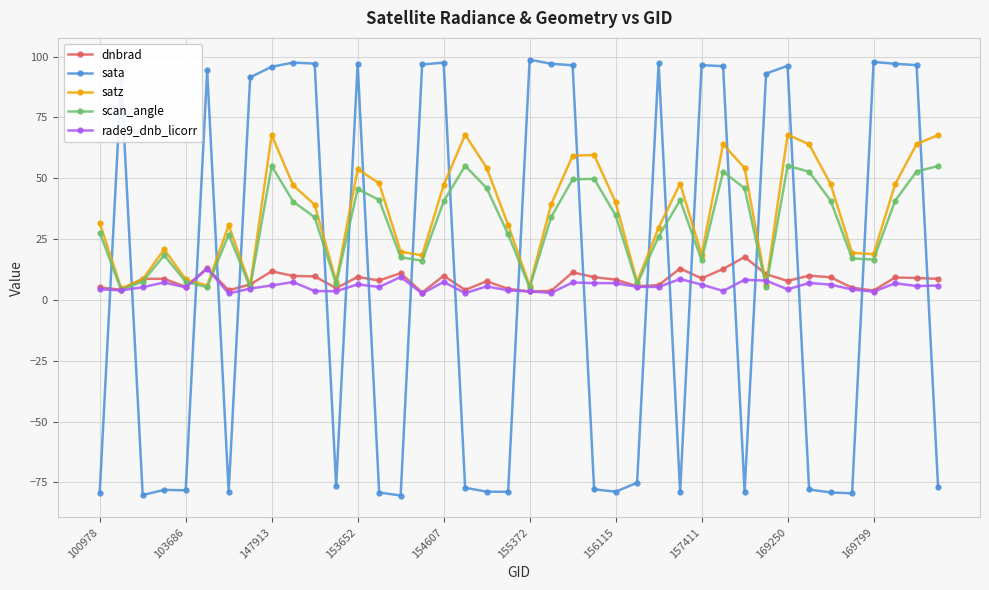

What is the minimum value shown in the chart?

-80.4